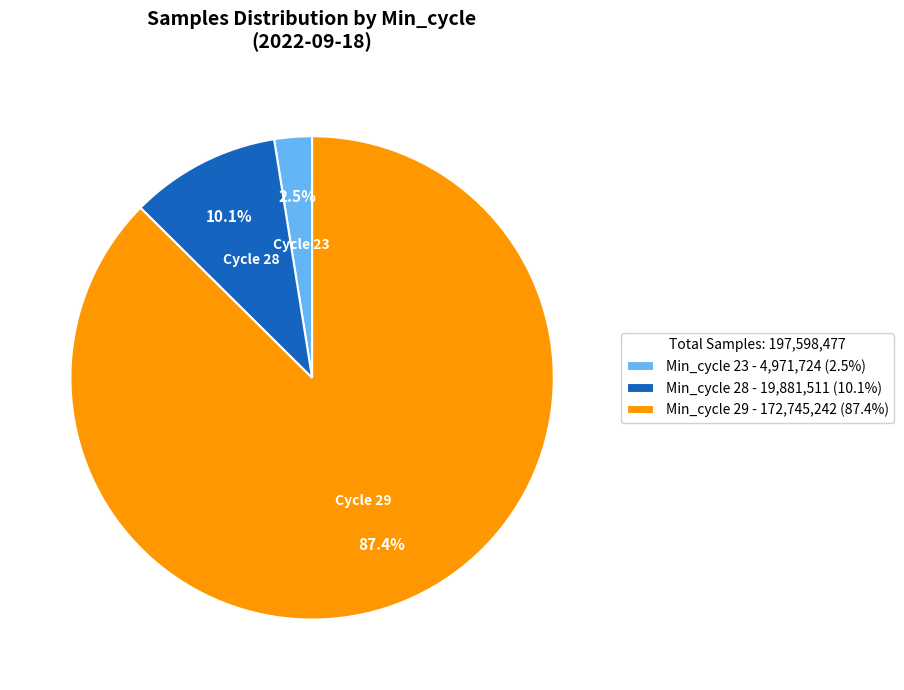

Rank the categories by value from lowest to highest.

Min_cycle 23 - 4,971,724 (2.5%), Min_cycle 28 - 19,881,511 (10.1%), Min_cycle 29 - 172,745,242 (87.4%)